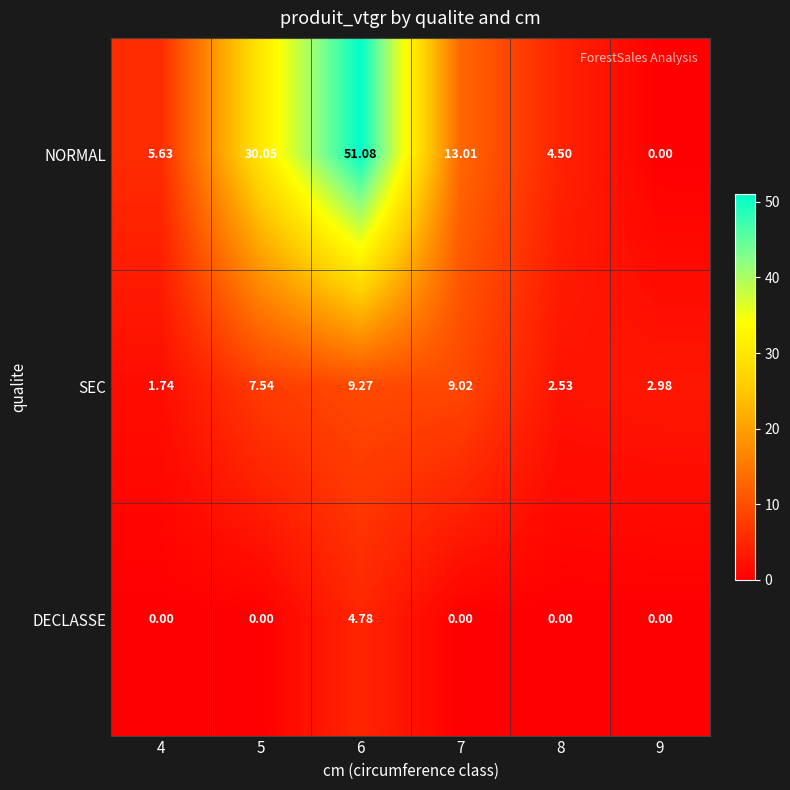

How many categories are shown in the chart?

6